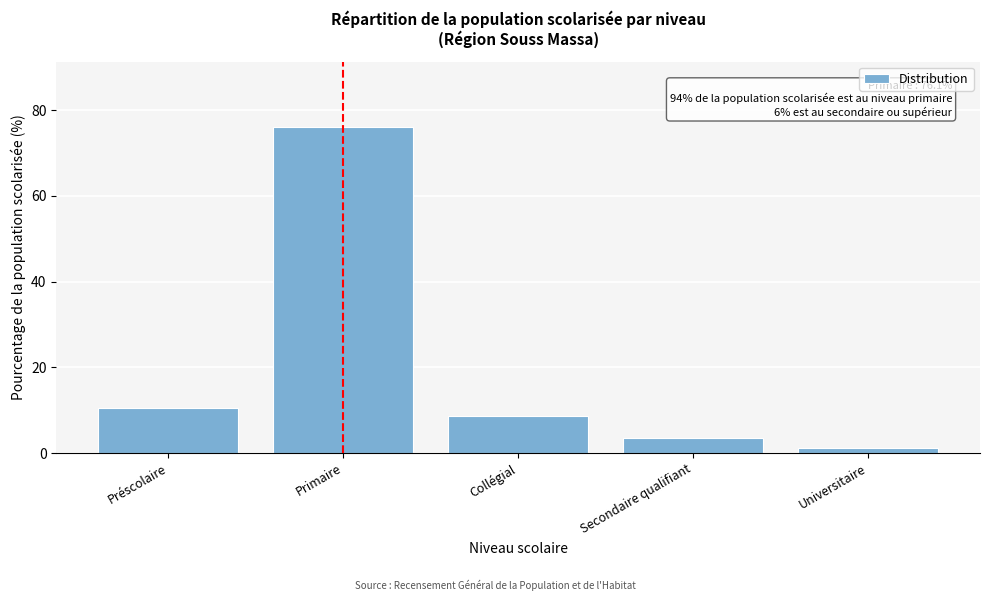

Reading left to right, list all the values displayed in this chart.

10.5	76.1	8.7	3.6	1.2